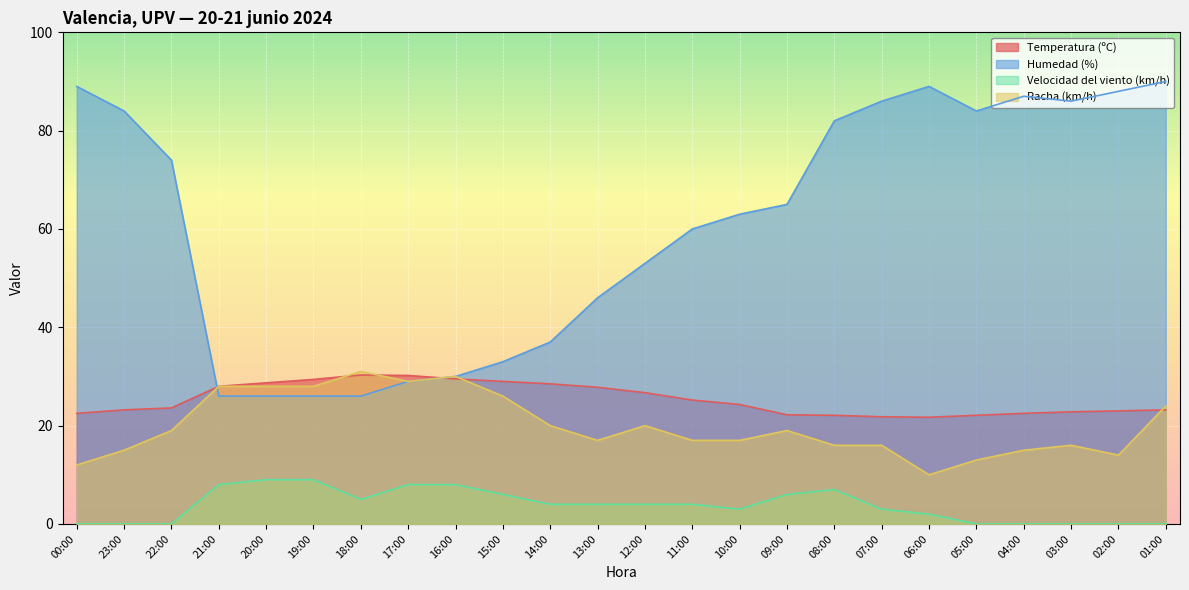

Is the value of Temperatura (ºC) at 09:00 greater than the value of Velocidad del viento (km/h) at 14:00?

Yes